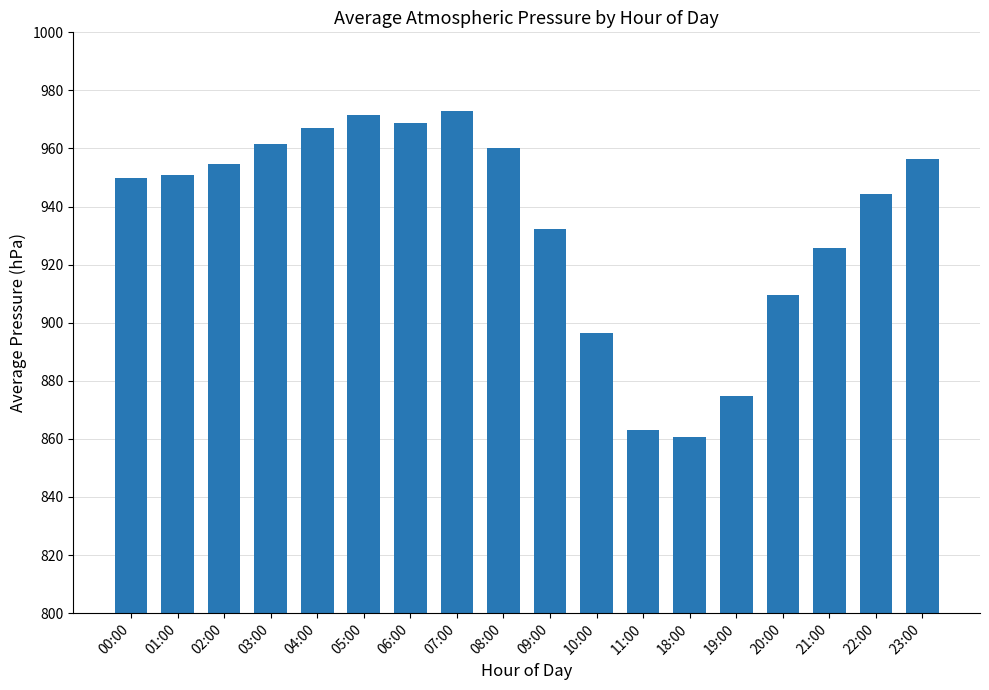

What is the smallest value displayed?

860.8